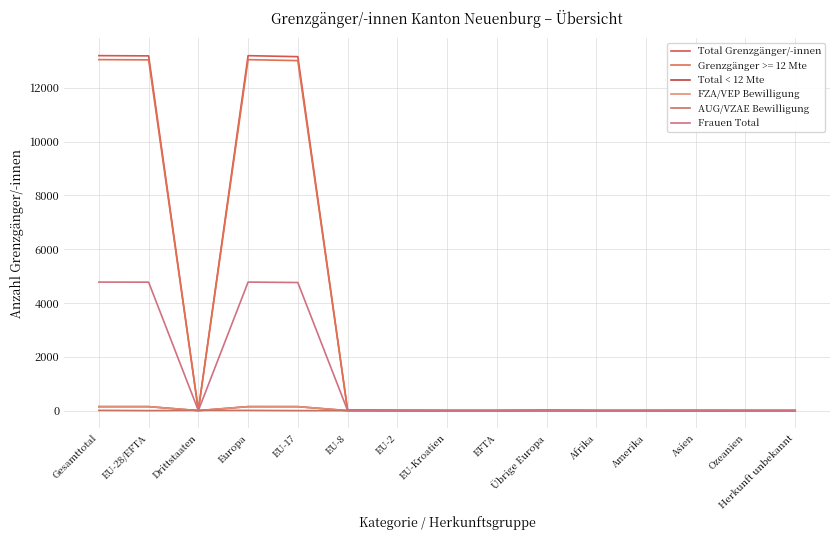

List the labels in order of AUG/VZAE Bewilligung value, largest first.

Gesamttotal, Drittstaaten, Europa, Übrige Europa, Asien, EU-28/EFTA, EU-17, EU-8, EU-2, EU-Kroatien, EFTA, Afrika, Amerika, Ozeanien, Herkunft unbekannt